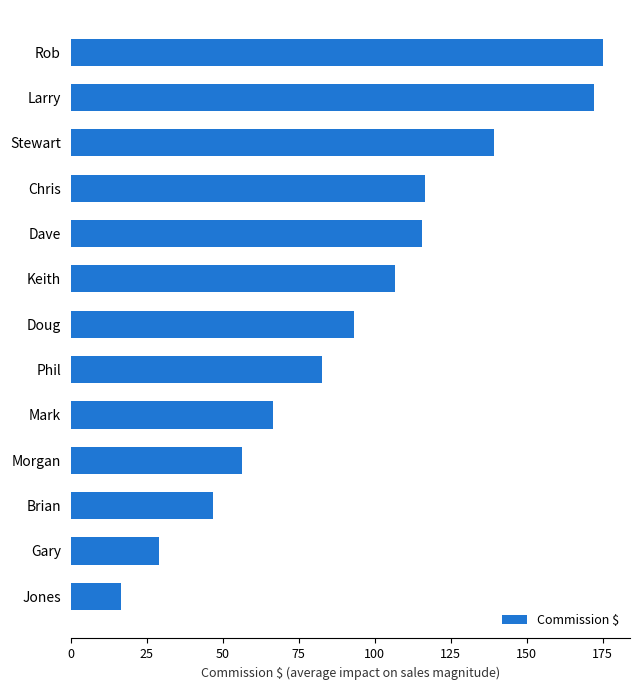

What is the difference between the second highest and second lowest values?

143.1